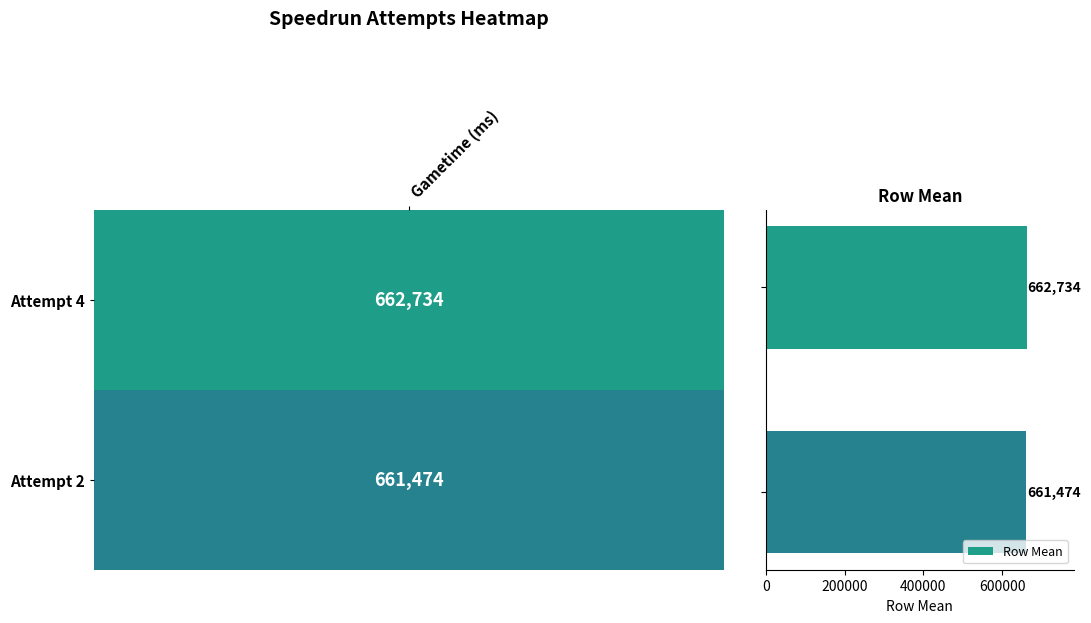

Count the number of data series in this chart.

1